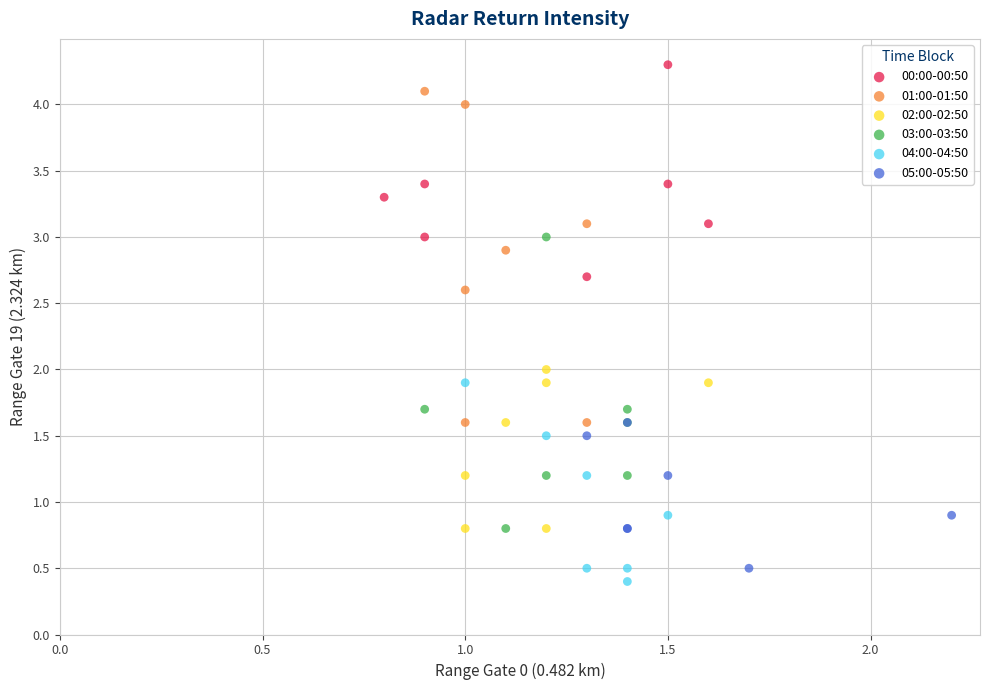

Which series reaches the maximum Y coordinate?

00:00-00:50